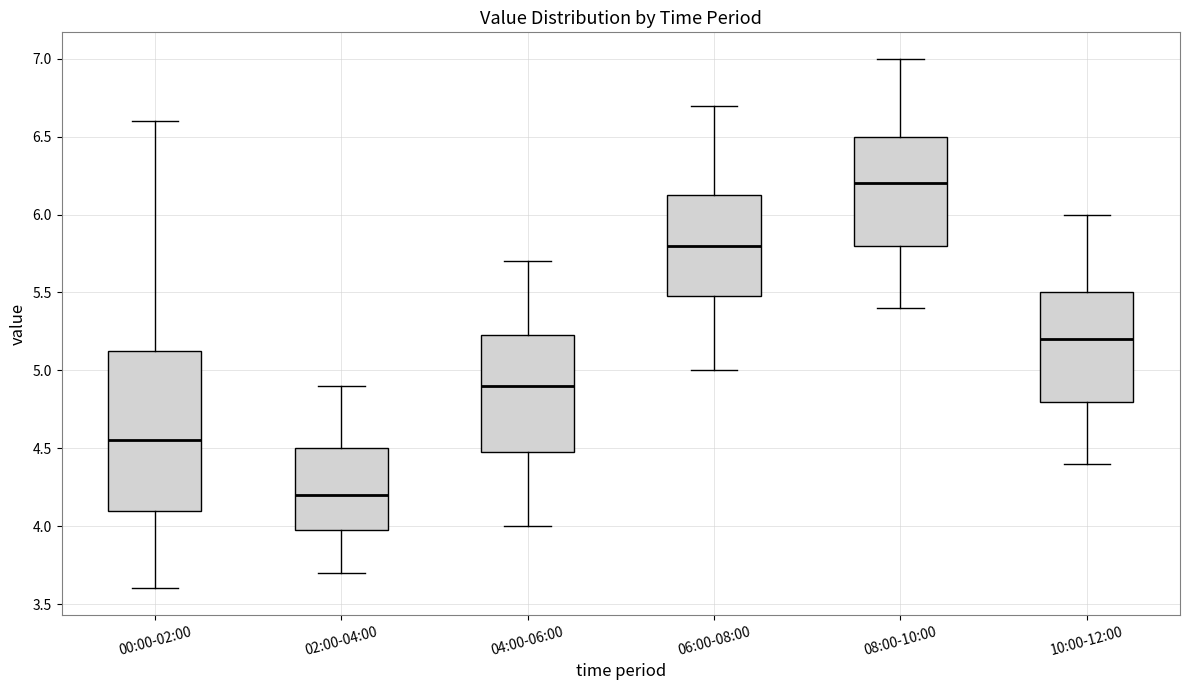

Which box's median line is the highest?

08:00-10:00